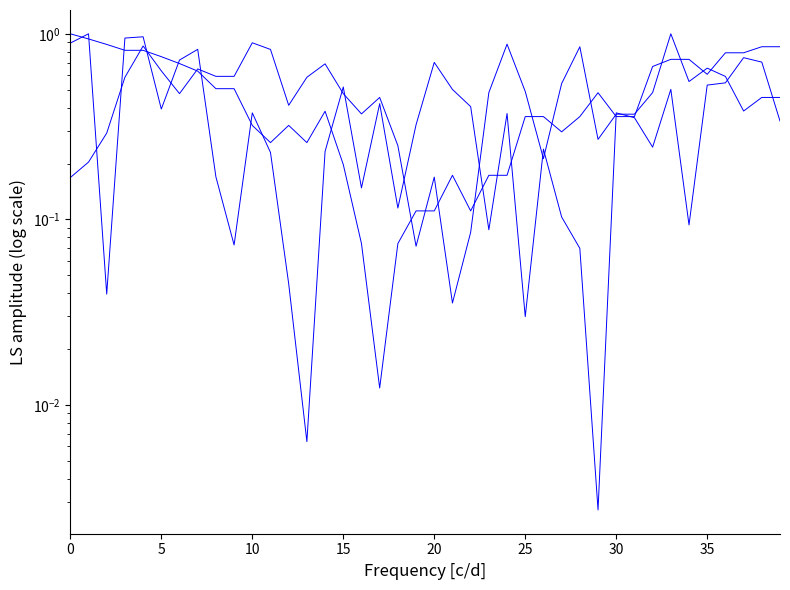

Reading right to left, list all the values displayed in this chart.

BME280_temperature: 0.9	0.9	0.8	0.8	0.6	0.7	0.7	0.7	0.4	0.4	0.5	0.4	0.3	0.4	0.4	0.2	0.2	0.1	0.2	0.1	0.1	0.1	0.0	0.1	0.2	0.4	0.3	0.3	0.3	0.3	0.5	0.5	0.6	0.7	0.8	0.8	0.8	0.9	0.9	1.0
BME280_humidity: 0.3	0.7	0.7	0.5	0.5	0.1	0.5	0.2	0.4	0.4	0.0	0.1	0.1	0.2	0.0	0.4	0.1	0.4	0.5	0.7	0.3	0.1	0.4	0.1	0.5	0.2	0.0	0.0	0.2	0.4	0.1	0.2	0.8	0.7	0.4	1.0	0.9	0.0	1.0	0.9
BME280_pressure: 0.5	0.5	0.4	0.6	0.7	0.6	1.0	0.5	0.4	0.4	0.3	0.9	0.5	0.2	0.5	0.9	0.5	0.1	0.0	0.2	0.1	0.2	0.5	0.4	0.5	0.7	0.6	0.4	0.8	0.9	0.6	0.6	0.6	0.5	0.6	0.9	0.6	0.3	0.2	0.2